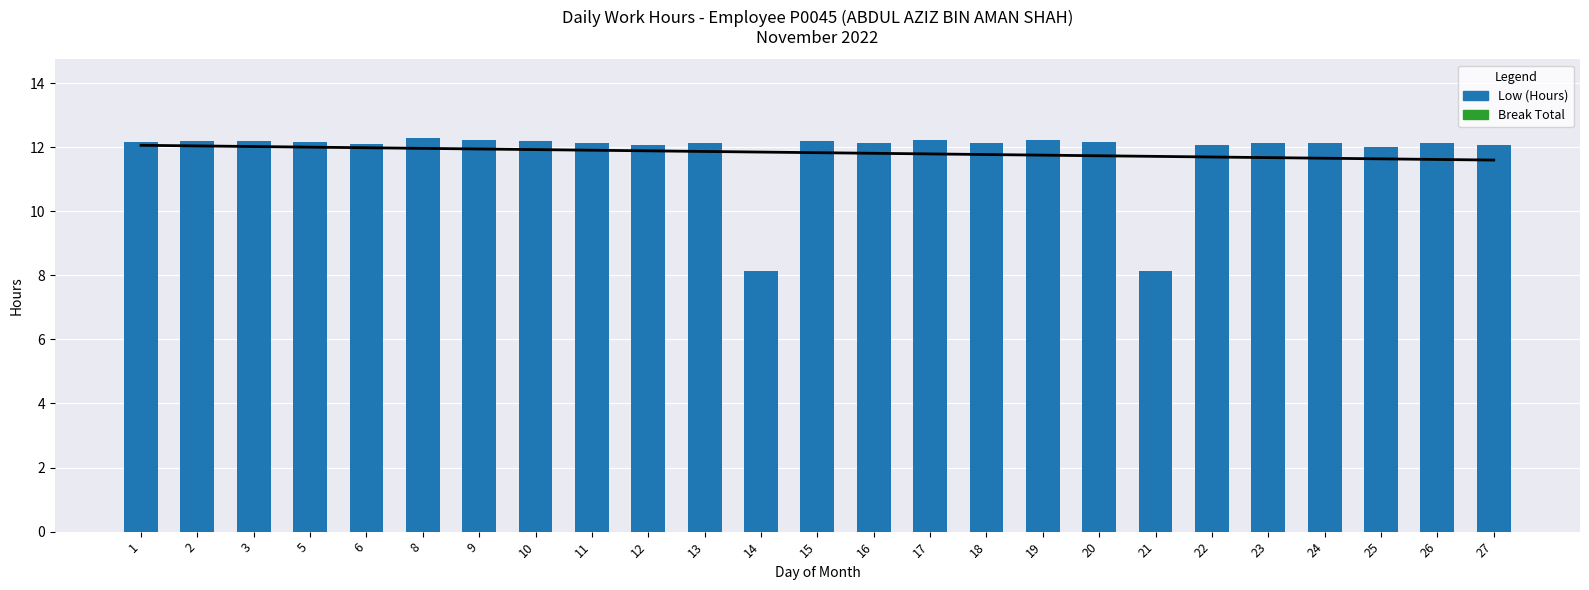

How many series are shown in this chart?

2